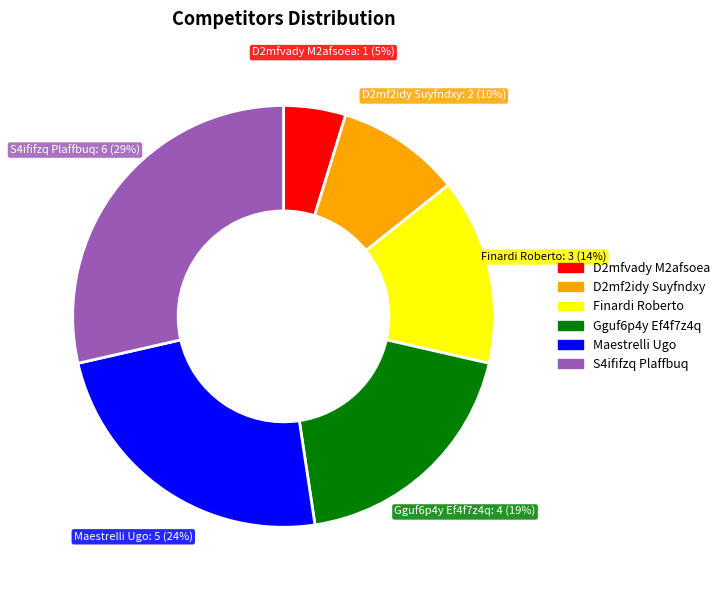

Is there a majority slice in this chart?

No